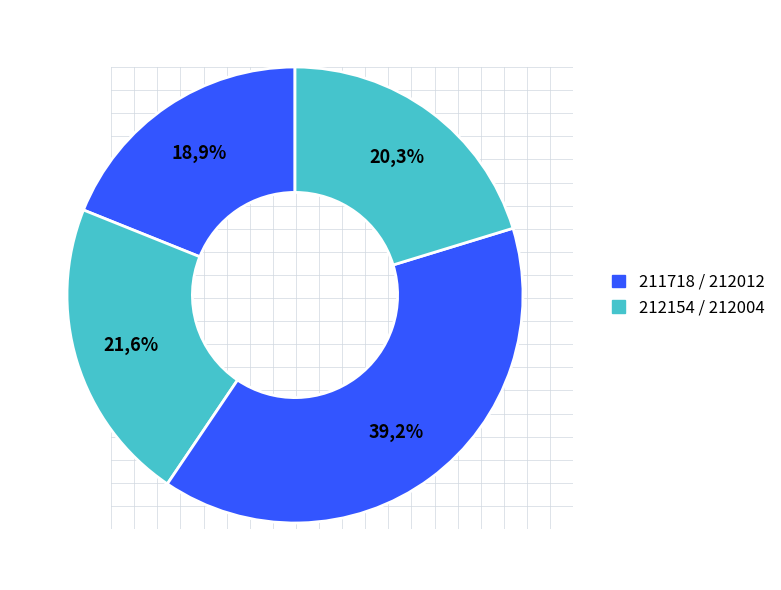

Is it true that 212004 is 20% of the pie?

True